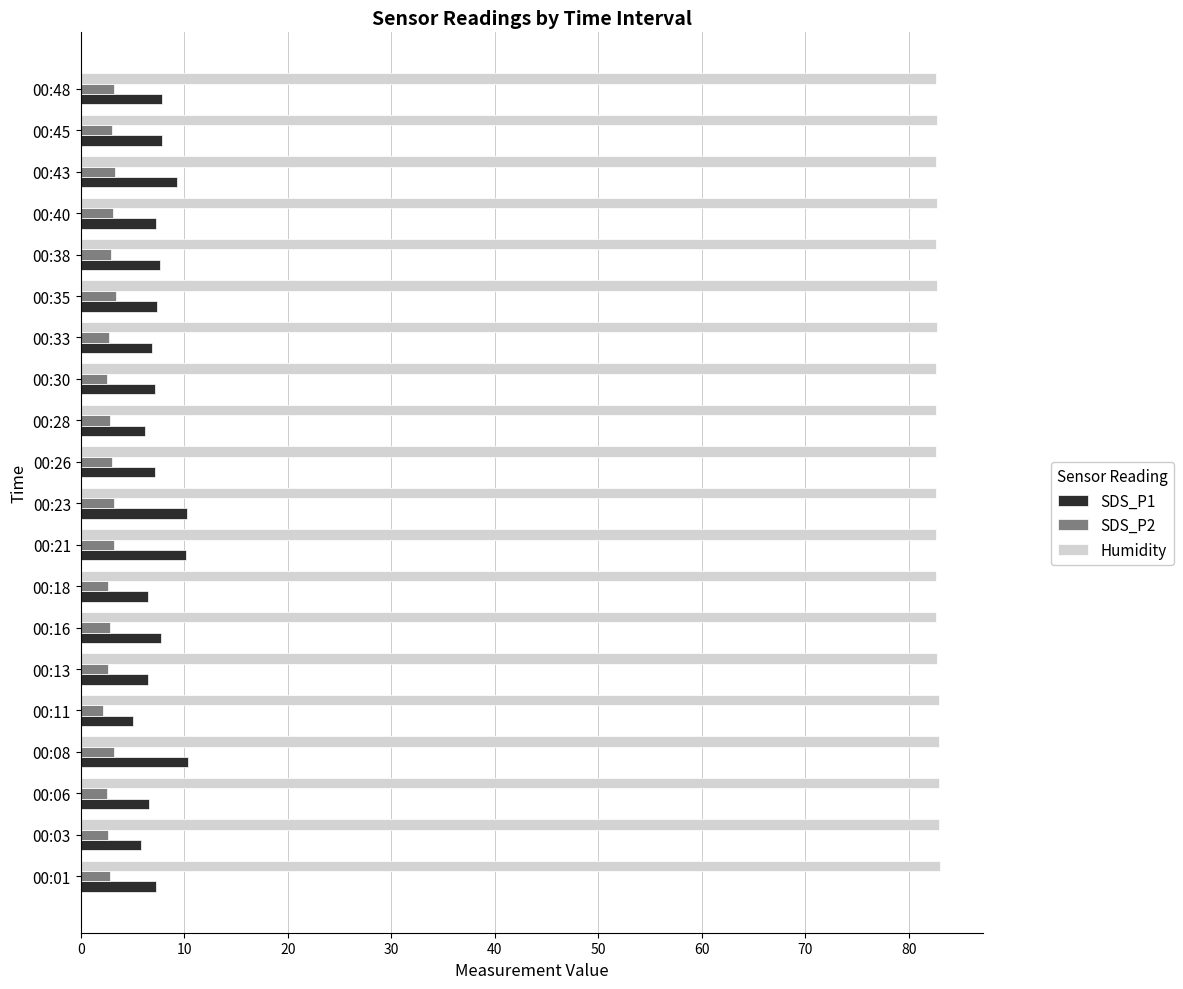

What is the sum of the Humidity values at 00:48 and 00:06?

165.5